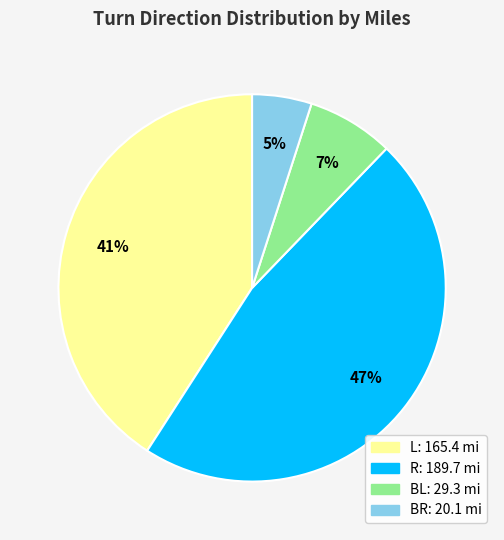

Which category has the smallest portion of the pie?

BR